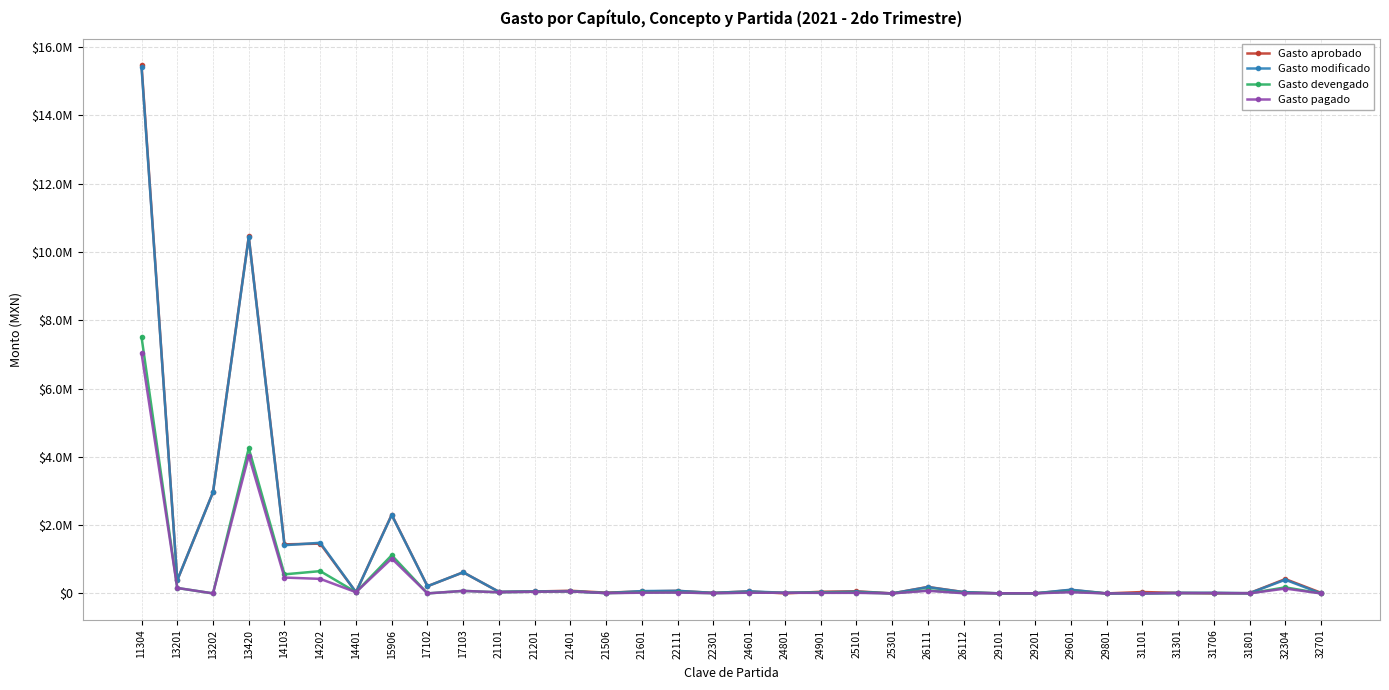

Is it true that Gasto modificado equals 0.0 at 32701?

True